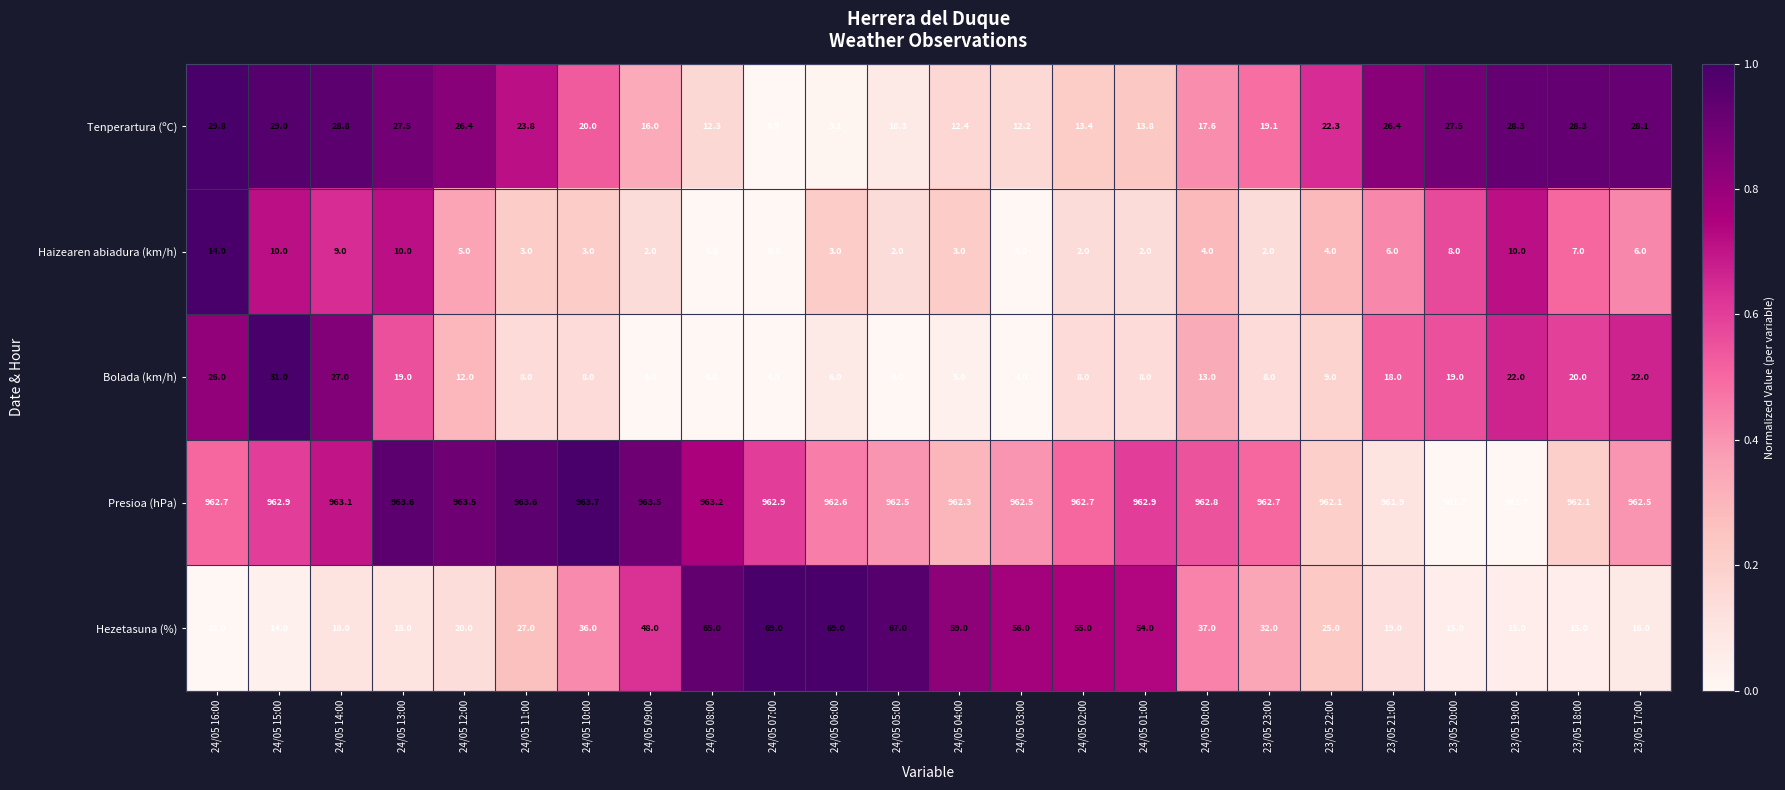

The Hezetasuna (%) series shows 14.0 at 24/05 15:00. True or false?

True